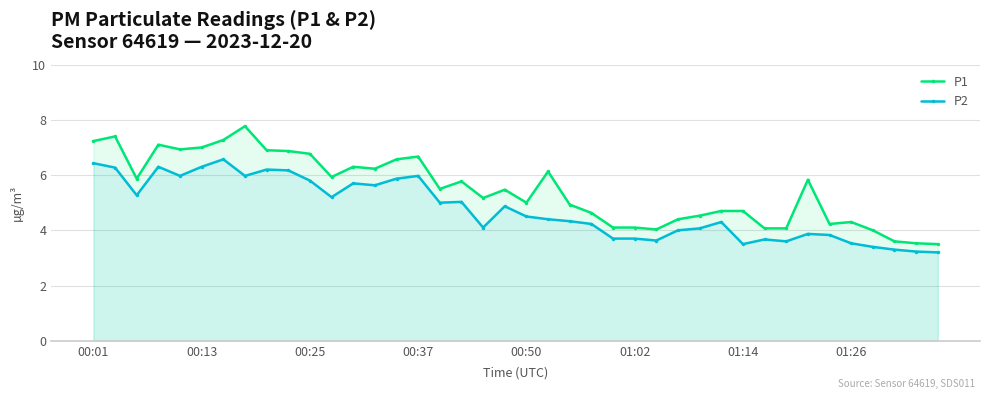

True or false: P2 has more than 0 points higher than both neighbors.

True